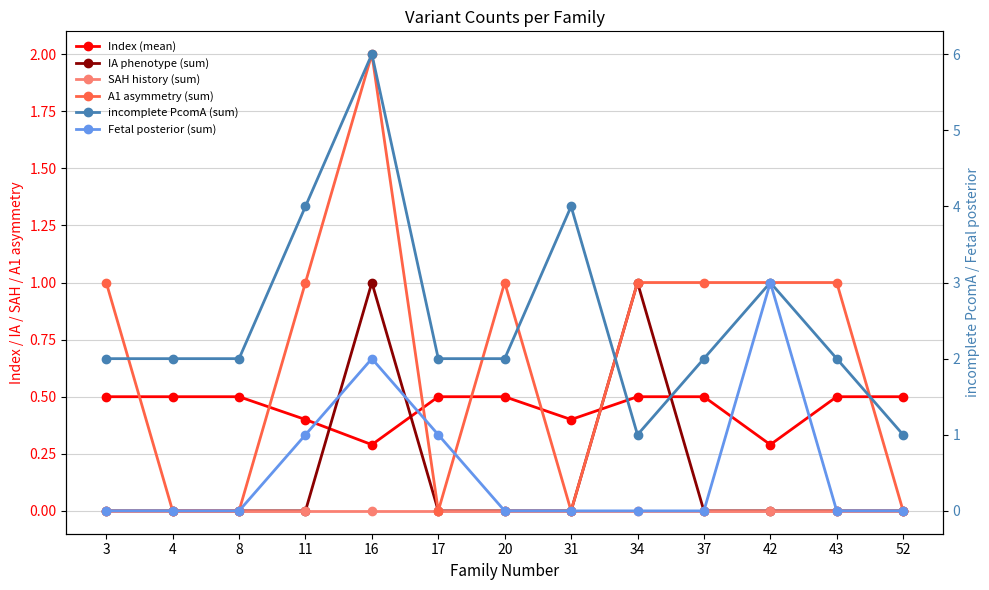

Reading right to left, list all the values displayed in this chart.

Index (mean): 52=0.5	43=0.5	42=0.3	37=0.5	34=0.5	31=0.4	20=0.5	17=0.5	16=0.3	11=0.4	8=0.5	4=0.5	3=0.5
IA phenotype (sum): 52=0.0	43=0.0	42=0.0	37=0.0	34=1.0	31=0.0	20=0.0	17=0.0	16=1.0	11=0.0	8=0.0	4=0.0	3=0.0
SAH history (sum): 52=0.0	43=0.0	42=0.0	37=0.0	34=0.0	31=0.0	20=0.0	17=0.0	16=0.0	11=0.0	8=0.0	4=0.0	3=0.0
A1 asymmetry (sum): 52=0.0	43=1.0	42=1.0	37=1.0	34=1.0	31=0.0	20=1.0	17=0.0	16=2.0	11=1.0	8=0.0	4=0.0	3=1.0
incomplete PcomA (sum): 52=1.0	43=2.0	42=3.0	37=2.0	34=1.0	31=4.0	20=2.0	17=2.0	16=6.0	11=4.0	8=2.0	4=2.0	3=2.0
Fetal posterior (sum): 52=0.0	43=0.0	42=3.0	37=0.0	34=0.0	31=0.0	20=0.0	17=1.0	16=2.0	11=1.0	8=0.0	4=0.0	3=0.0